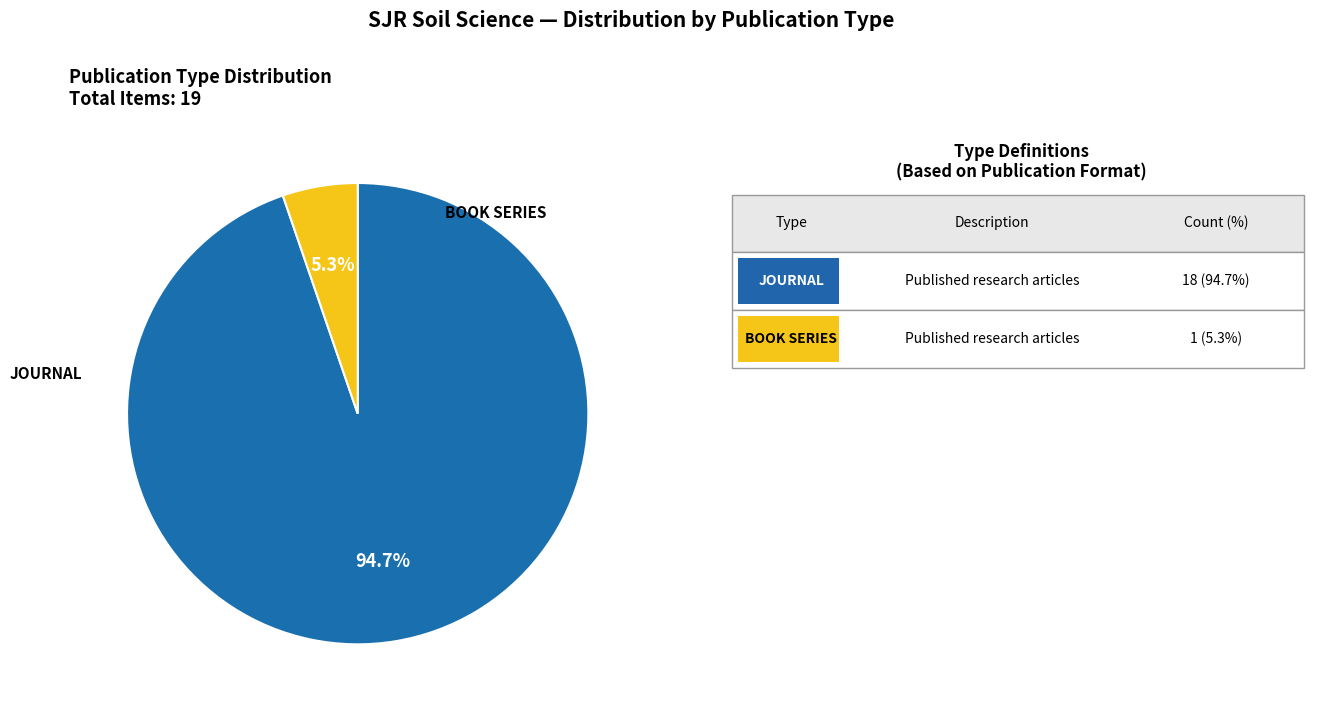

Does any single category account for the majority?

Yes